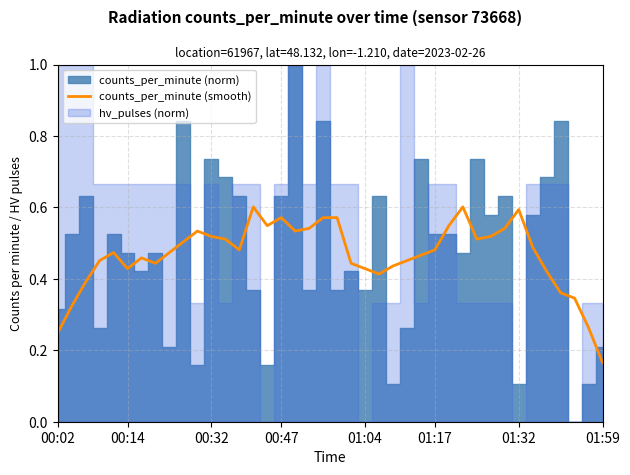

At which label is counts_per_minute (smooth) closest to 0?

01:59